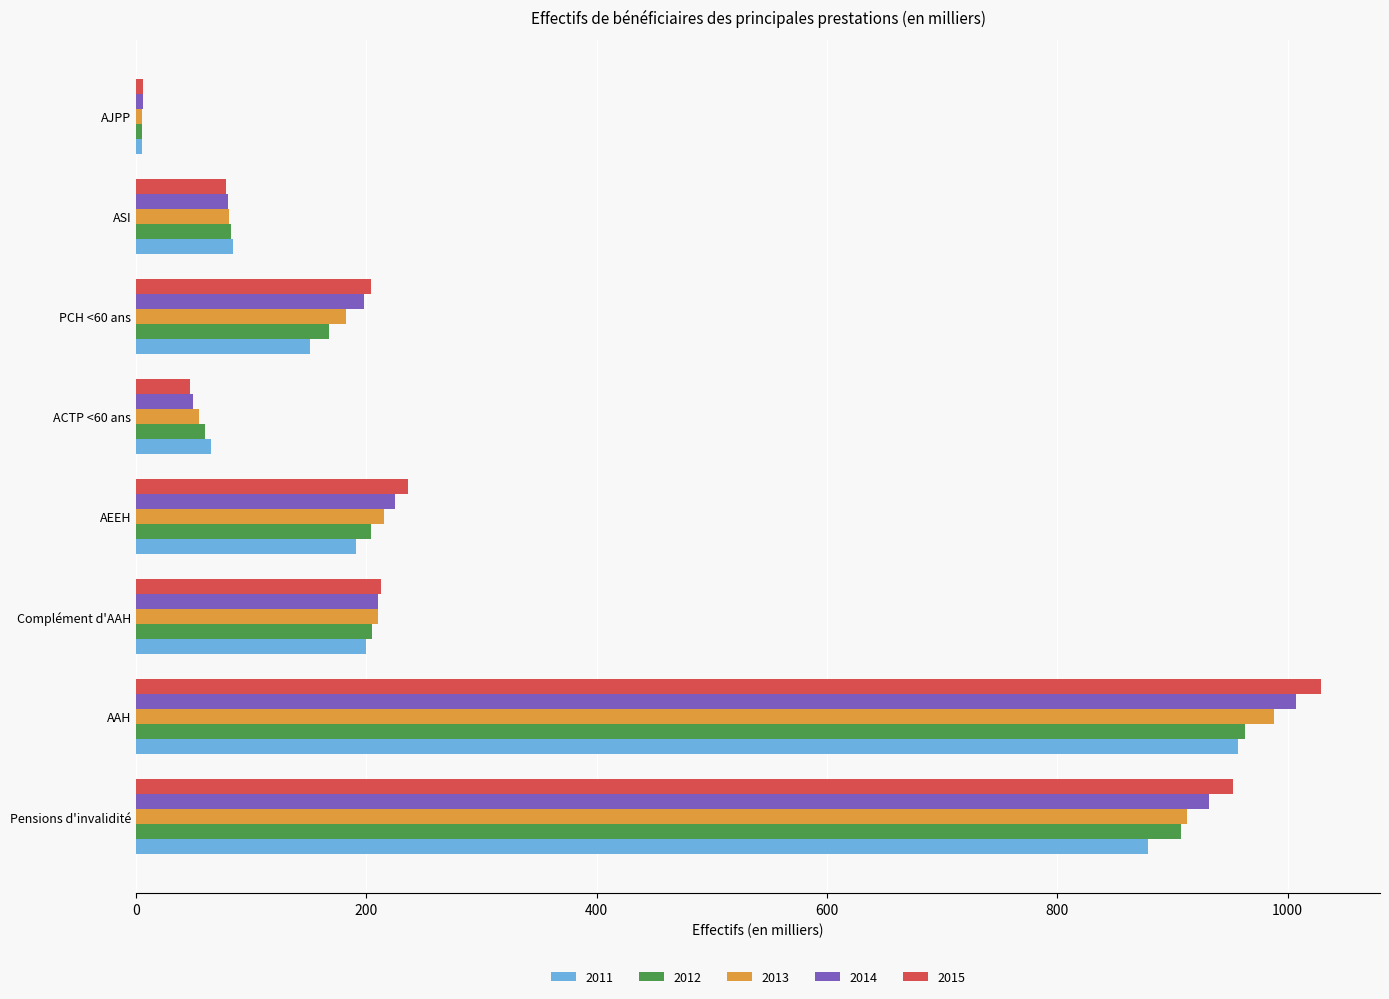

Which series changed the most between Pensions d'invalidité and AAH?

2011